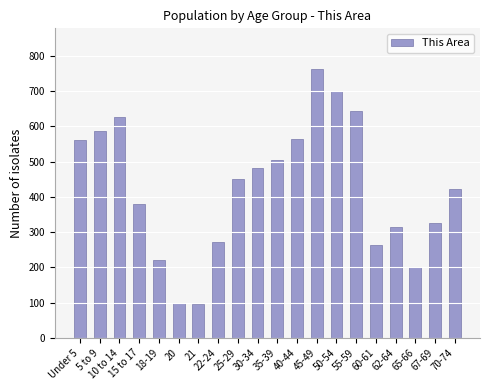

The value at 40-44 is 771. True or false?

False